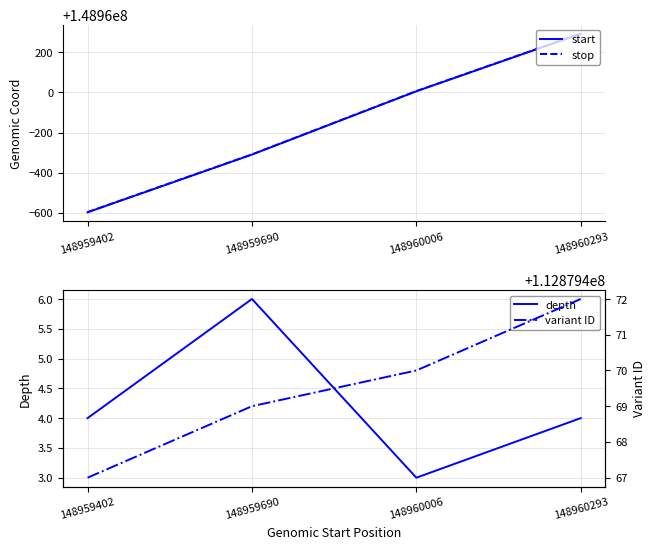

Where is variant ID nearest to the value 112879469?

148959690